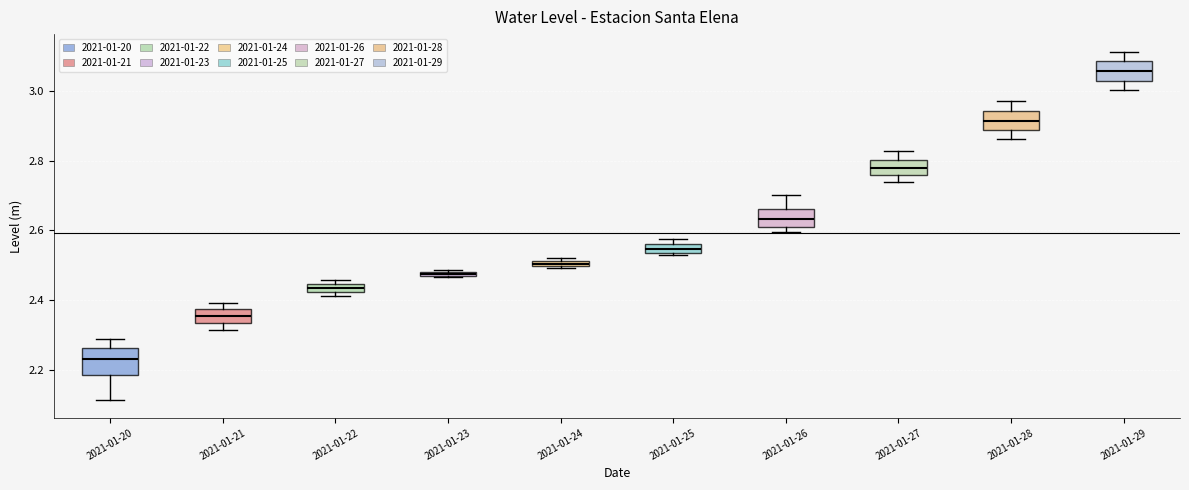

Where does the lower whisker of the box for 2021-01-29 end on the y-axis? The values are not printed on the chart, so give them approximately, as read against the axis.

3.00